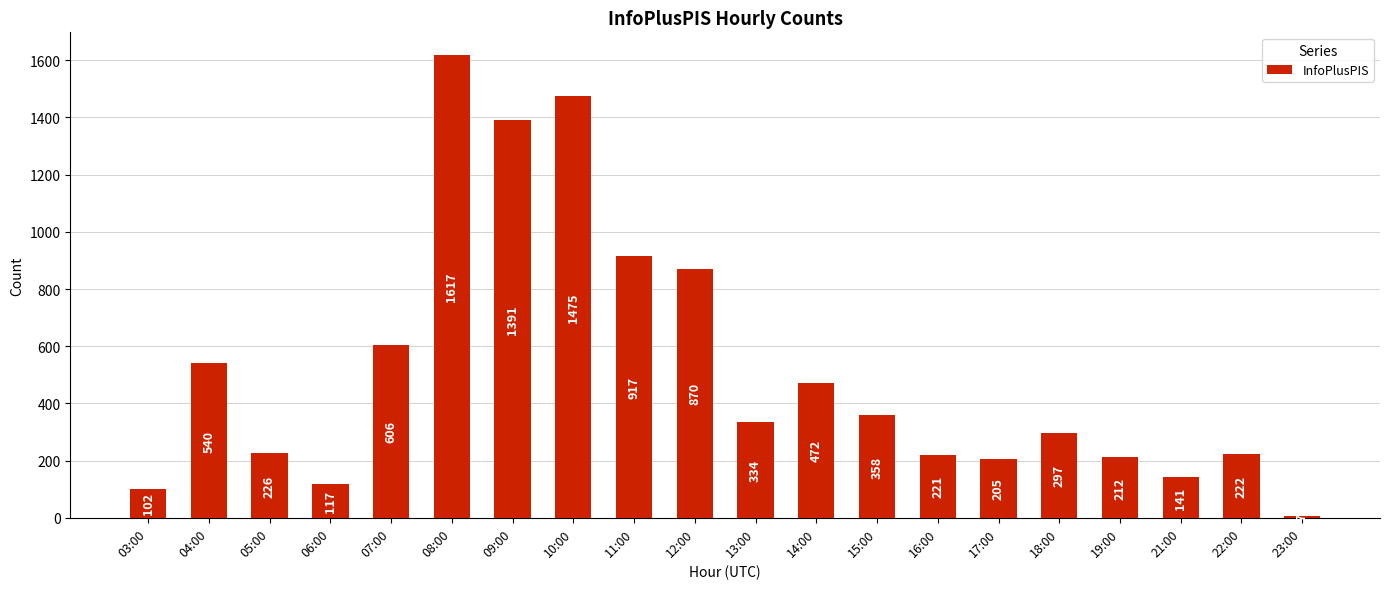

What is the difference between the maximum and minimum values?

1610